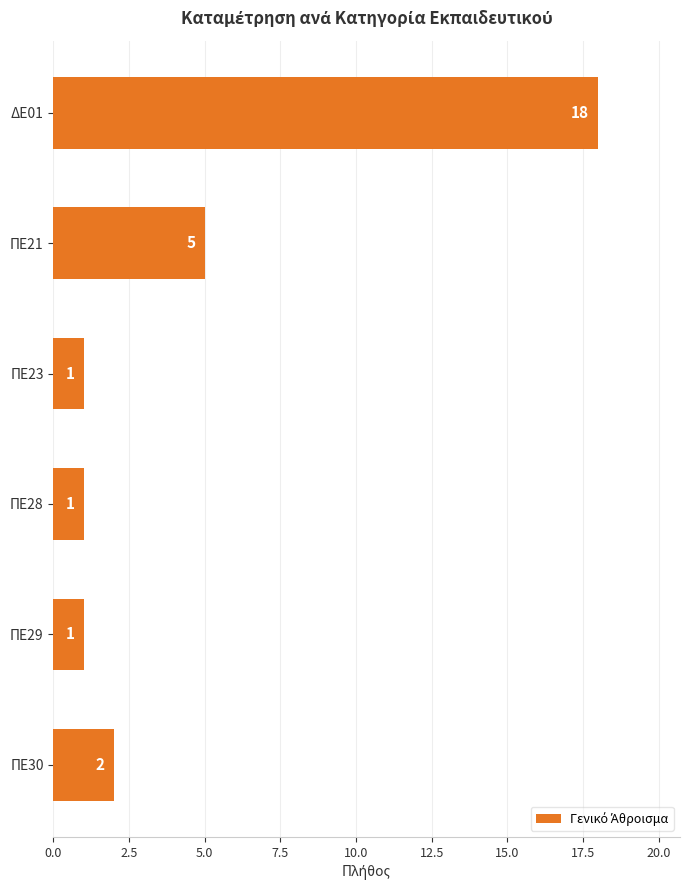

What is the greatest value displayed?

18